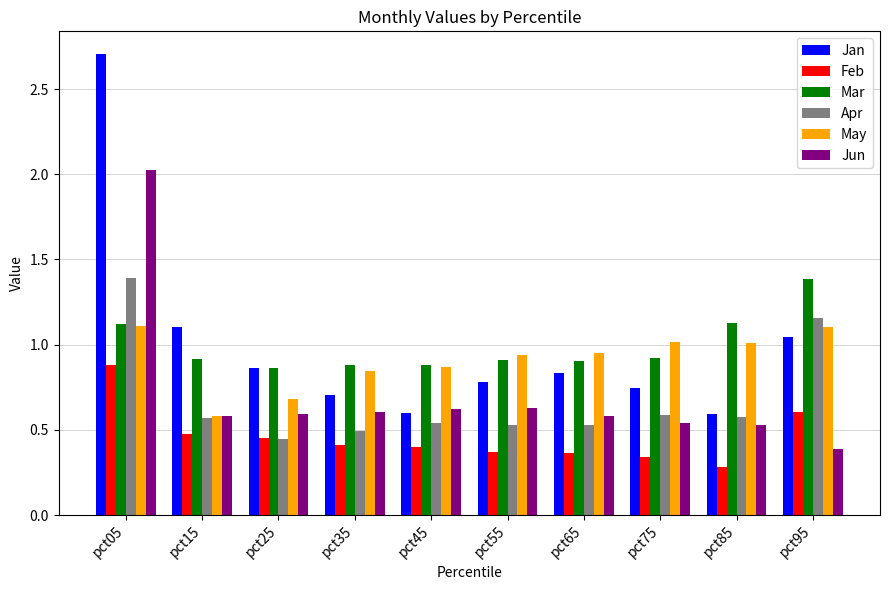

Between pct35 and pct55, which series saw the biggest shift?

May